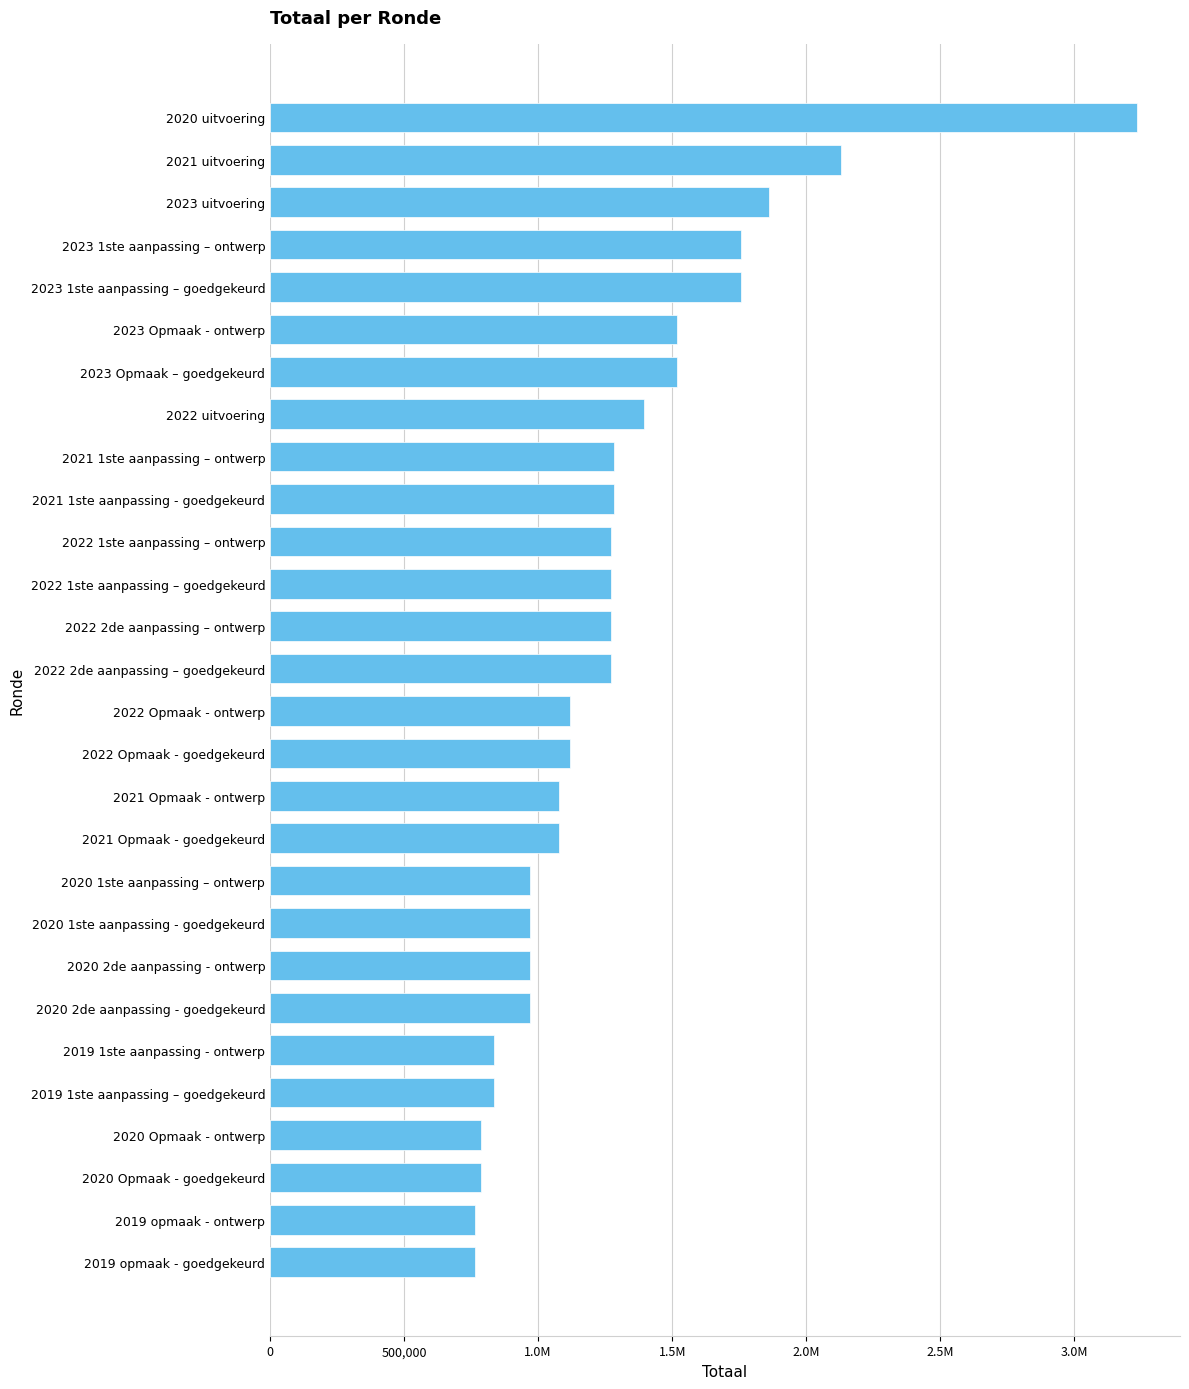

What is the greatest value displayed?

3232493